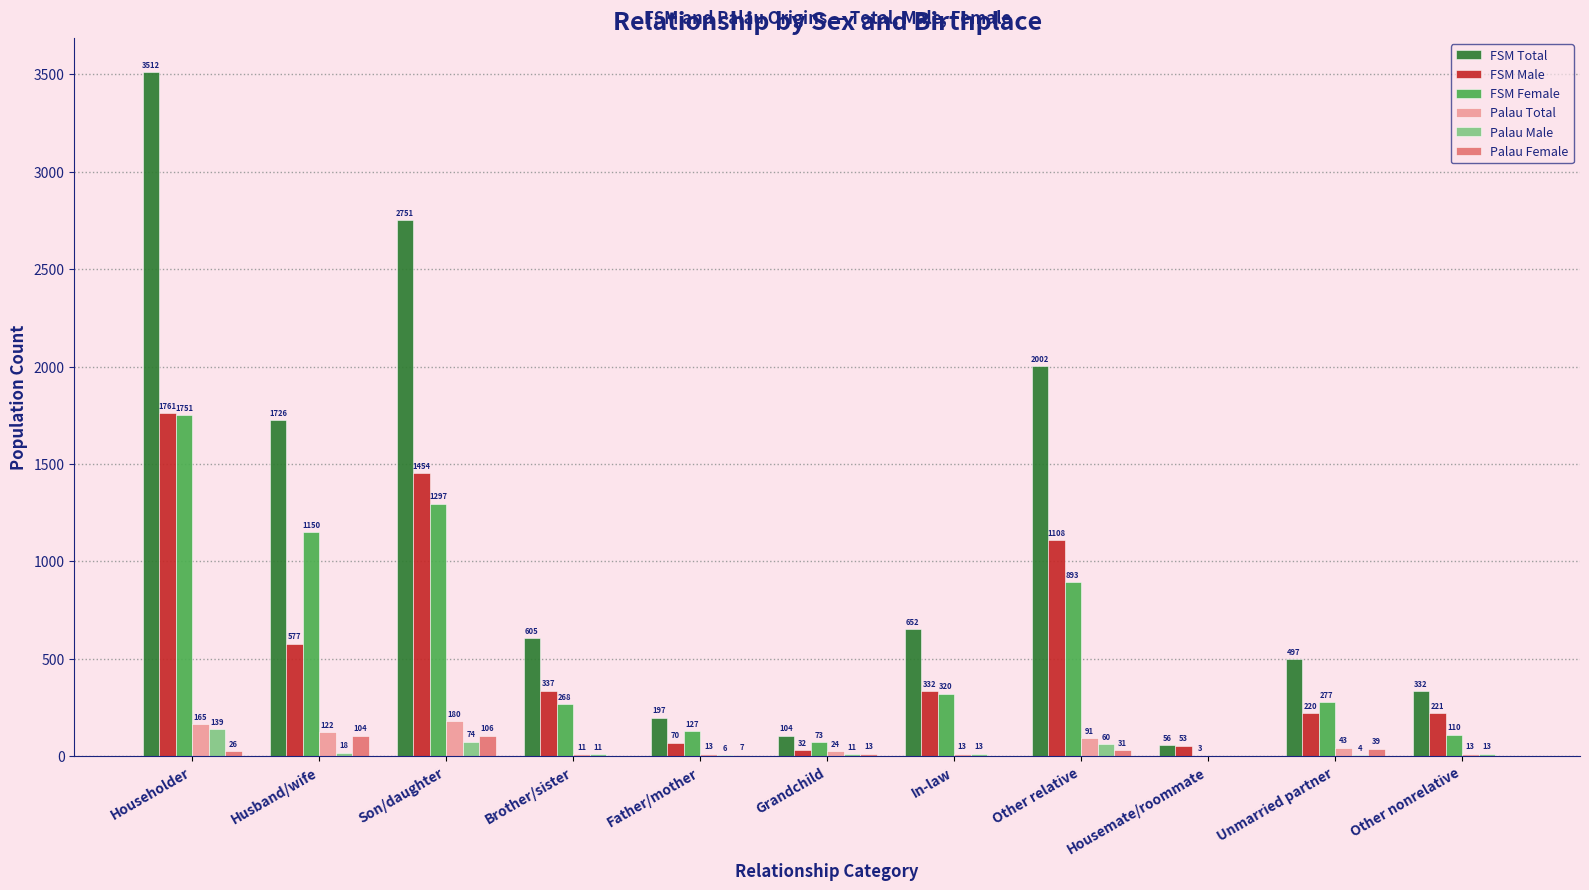

What is the maximum value for Palau Total?

180